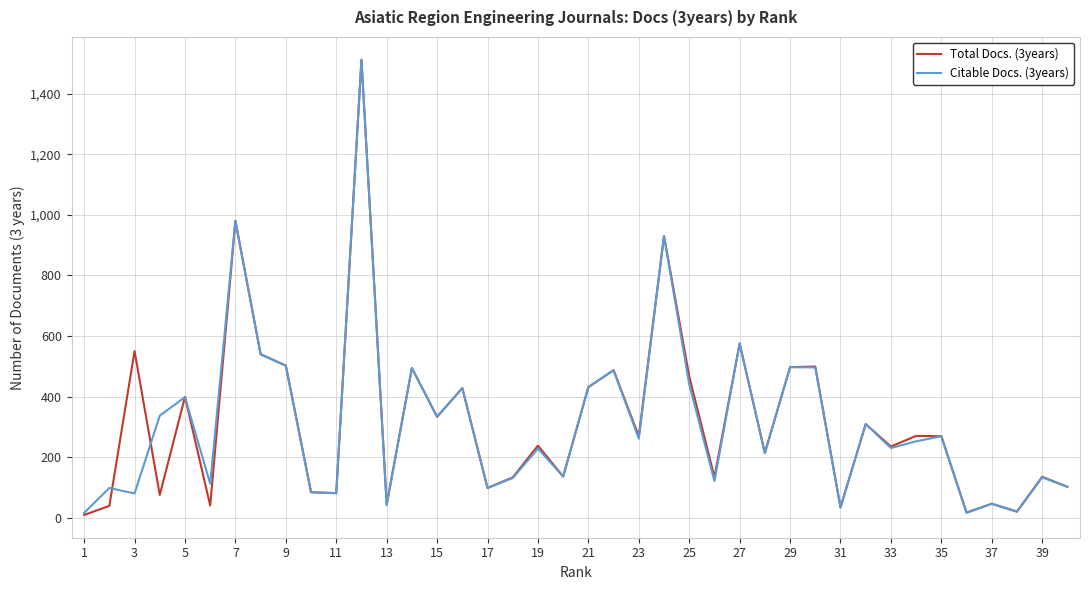

How many lines are shown in the chart?

2